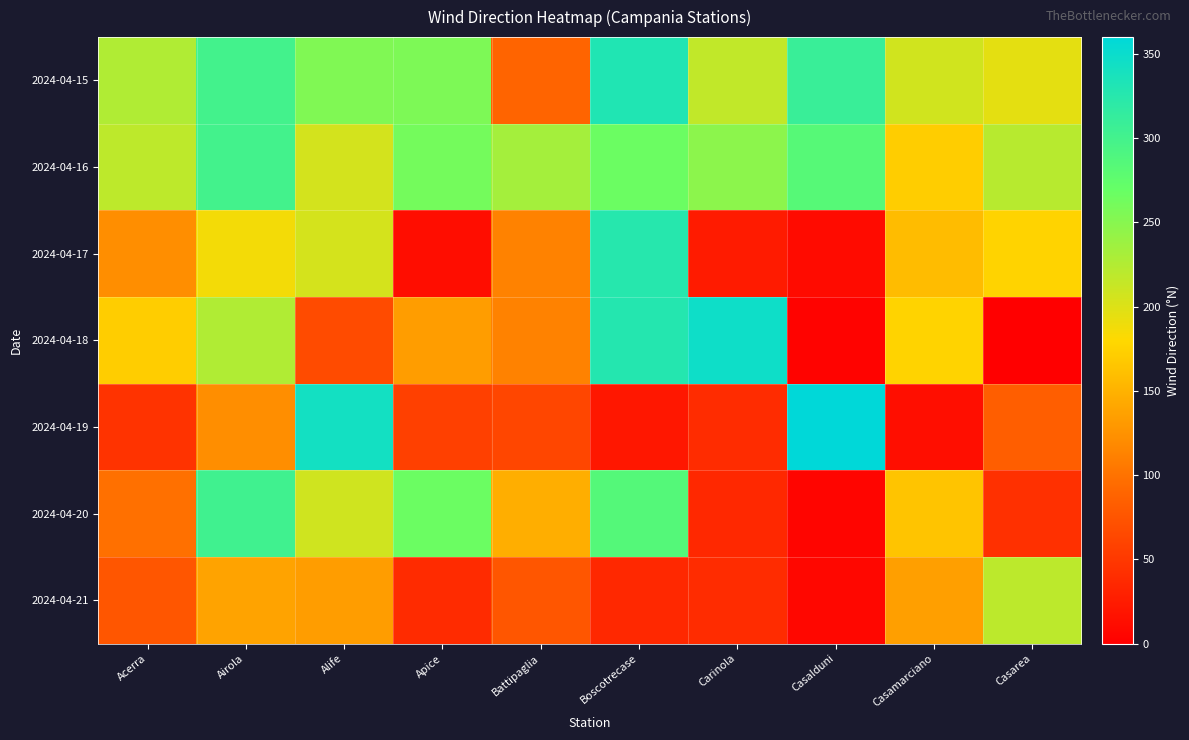

Which label corresponds to the largest value in the chart?

Casalduni